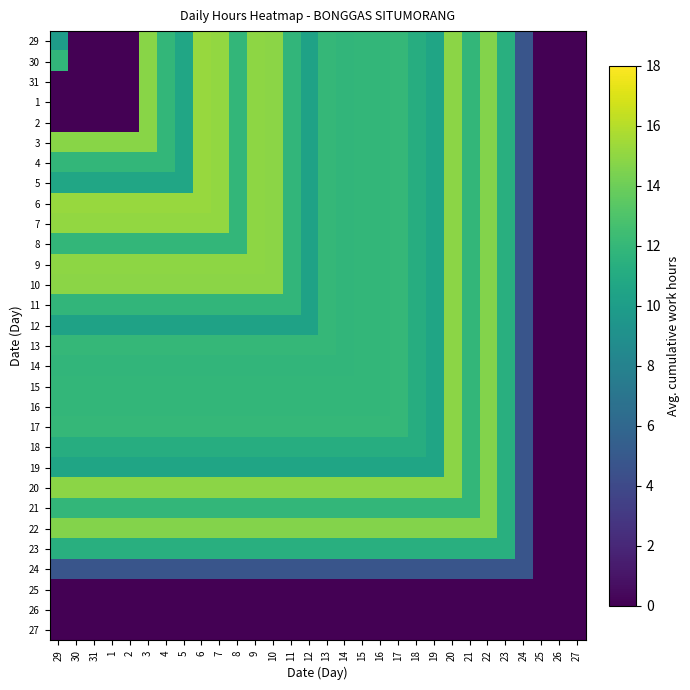

Reading left to right, extract all data points from this chart.

29: 29=9.9	30=0.0	31=0.0	1=0.0	2=0.0	3=14.8	4=11.9	5=10.6	6=15.2	7=15.1	8=11.9	9=14.9	10=14.8	11=11.9	12=10.3	13=12.0	14=11.8	15=11.9	16=11.9	17=12.0	18=11.2	19=10.6	20=14.8	21=11.9	22=14.7	23=11.4	24=4.8	25=0.0	26=0.0	27=0.0
30: 29=11.9	30=0.0	31=0.0	1=0.0	2=0.0	3=14.8	4=11.9	5=10.6	6=15.2	7=15.1	8=11.9	9=14.9	10=14.8	11=11.9	12=10.3	13=12.0	14=11.8	15=11.9	16=11.9	17=12.0	18=11.2	19=10.6	20=14.8	21=11.9	22=14.7	23=11.4	24=4.8	25=0.0	26=0.0	27=0.0
31: 29=0.0	30=0.0	31=0.0	1=0.0	2=0.0	3=14.8	4=11.9	5=10.6	6=15.2	7=15.1	8=11.9	9=14.9	10=14.8	11=11.9	12=10.3	13=12.0	14=11.8	15=11.9	16=11.9	17=12.0	18=11.2	19=10.6	20=14.8	21=11.9	22=14.7	23=11.4	24=4.8	25=0.0	26=0.0	27=0.0
1: 29=0.0	30=0.0	31=0.0	1=0.0	2=0.0	3=14.8	4=11.9	5=10.6	6=15.2	7=15.1	8=11.9	9=14.9	10=14.8	11=11.9	12=10.3	13=12.0	14=11.8	15=11.9	16=11.9	17=12.0	18=11.2	19=10.6	20=14.8	21=11.9	22=14.7	23=11.4	24=4.8	25=0.0	26=0.0	27=0.0
2: 29=0.0	30=0.0	31=0.0	1=0.0	2=0.0	3=14.8	4=11.9	5=10.6	6=15.2	7=15.1	8=11.9	9=14.9	10=14.8	11=11.9	12=10.3	13=12.0	14=11.8	15=11.9	16=11.9	17=12.0	18=11.2	19=10.6	20=14.8	21=11.9	22=14.7	23=11.4	24=4.8	25=0.0	26=0.0	27=0.0
3: 29=14.8	30=14.8	31=14.8	1=14.8	2=14.8	3=14.8	4=11.9	5=10.6	6=15.2	7=15.1	8=11.9	9=14.9	10=14.8	11=11.9	12=10.3	13=12.0	14=11.8	15=11.9	16=11.9	17=12.0	18=11.2	19=10.6	20=14.8	21=11.9	22=14.7	23=11.4	24=4.8	25=0.0	26=0.0	27=0.0
4: 29=11.9	30=11.9	31=11.9	1=11.9	2=11.9	3=11.9	4=11.9	5=10.6	6=15.2	7=15.1	8=11.9	9=14.9	10=14.8	11=11.9	12=10.3	13=12.0	14=11.8	15=11.9	16=11.9	17=12.0	18=11.2	19=10.6	20=14.8	21=11.9	22=14.7	23=11.4	24=4.8	25=0.0	26=0.0	27=0.0
5: 29=10.6	30=10.6	31=10.6	1=10.6	2=10.6	3=10.6	4=10.6	5=10.6	6=15.2	7=15.1	8=11.9	9=14.9	10=14.8	11=11.9	12=10.3	13=12.0	14=11.8	15=11.9	16=11.9	17=12.0	18=11.2	19=10.6	20=14.8	21=11.9	22=14.7	23=11.4	24=4.8	25=0.0	26=0.0	27=0.0
6: 29=15.2	30=15.2	31=15.2	1=15.2	2=15.2	3=15.2	4=15.2	5=15.2	6=15.2	7=15.1	8=11.9	9=14.9	10=14.8	11=11.9	12=10.3	13=12.0	14=11.8	15=11.9	16=11.9	17=12.0	18=11.2	19=10.6	20=14.8	21=11.9	22=14.7	23=11.4	24=4.8	25=0.0	26=0.0	27=0.0
7: 29=15.1	30=15.1	31=15.1	1=15.1	2=15.1	3=15.1	4=15.1	5=15.1	6=15.1	7=15.1	8=11.9	9=14.9	10=14.8	11=11.9	12=10.3	13=12.0	14=11.8	15=11.9	16=11.9	17=12.0	18=11.2	19=10.6	20=14.8	21=11.9	22=14.7	23=11.4	24=4.8	25=0.0	26=0.0	27=0.0
8: 29=11.9	30=11.9	31=11.9	1=11.9	2=11.9	3=11.9	4=11.9	5=11.9	6=11.9	7=11.9	8=11.9	9=14.9	10=14.8	11=11.9	12=10.3	13=12.0	14=11.8	15=11.9	16=11.9	17=12.0	18=11.2	19=10.6	20=14.8	21=11.9	22=14.7	23=11.4	24=4.8	25=0.0	26=0.0	27=0.0
9: 29=14.9	30=14.9	31=14.9	1=14.9	2=14.9	3=14.9	4=14.9	5=14.9	6=14.9	7=14.9	8=14.9	9=14.9	10=14.8	11=11.9	12=10.3	13=12.0	14=11.8	15=11.9	16=11.9	17=12.0	18=11.2	19=10.6	20=14.8	21=11.9	22=14.7	23=11.4	24=4.8	25=0.0	26=0.0	27=0.0
10: 29=14.8	30=14.8	31=14.8	1=14.8	2=14.8	3=14.8	4=14.8	5=14.8	6=14.8	7=14.8	8=14.8	9=14.8	10=14.8	11=11.9	12=10.3	13=12.0	14=11.8	15=11.9	16=11.9	17=12.0	18=11.2	19=10.6	20=14.8	21=11.9	22=14.7	23=11.4	24=4.8	25=0.0	26=0.0	27=0.0
11: 29=11.9	30=11.9	31=11.9	1=11.9	2=11.9	3=11.9	4=11.9	5=11.9	6=11.9	7=11.9	8=11.9	9=11.9	10=11.9	11=11.9	12=10.3	13=12.0	14=11.8	15=11.9	16=11.9	17=12.0	18=11.2	19=10.6	20=14.8	21=11.9	22=14.7	23=11.4	24=4.8	25=0.0	26=0.0	27=0.0
12: 29=10.3	30=10.3	31=10.3	1=10.3	2=10.3	3=10.3	4=10.3	5=10.3	6=10.3	7=10.3	8=10.3	9=10.3	10=10.3	11=10.3	12=10.3	13=12.0	14=11.8	15=11.9	16=11.9	17=12.0	18=11.2	19=10.6	20=14.8	21=11.9	22=14.7	23=11.4	24=4.8	25=0.0	26=0.0	27=0.0
13: 29=12.0	30=12.0	31=12.0	1=12.0	2=12.0	3=12.0	4=12.0	5=12.0	6=12.0	7=12.0	8=12.0	9=12.0	10=12.0	11=12.0	12=12.0	13=12.0	14=11.8	15=11.9	16=11.9	17=12.0	18=11.2	19=10.6	20=14.8	21=11.9	22=14.7	23=11.4	24=4.8	25=0.0	26=0.0	27=0.0
14: 29=11.8	30=11.8	31=11.8	1=11.8	2=11.8	3=11.8	4=11.8	5=11.8	6=11.8	7=11.8	8=11.8	9=11.8	10=11.8	11=11.8	12=11.8	13=11.8	14=11.8	15=11.9	16=11.9	17=12.0	18=11.2	19=10.6	20=14.8	21=11.9	22=14.7	23=11.4	24=4.8	25=0.0	26=0.0	27=0.0
15: 29=11.9	30=11.9	31=11.9	1=11.9	2=11.9	3=11.9	4=11.9	5=11.9	6=11.9	7=11.9	8=11.9	9=11.9	10=11.9	11=11.9	12=11.9	13=11.9	14=11.9	15=11.9	16=11.9	17=12.0	18=11.2	19=10.6	20=14.8	21=11.9	22=14.7	23=11.4	24=4.8	25=0.0	26=0.0	27=0.0
16: 29=11.9	30=11.9	31=11.9	1=11.9	2=11.9	3=11.9	4=11.9	5=11.9	6=11.9	7=11.9	8=11.9	9=11.9	10=11.9	11=11.9	12=11.9	13=11.9	14=11.9	15=11.9	16=11.9	17=12.0	18=11.2	19=10.6	20=14.8	21=11.9	22=14.7	23=11.4	24=4.8	25=0.0	26=0.0	27=0.0
17: 29=12.0	30=12.0	31=12.0	1=12.0	2=12.0	3=12.0	4=12.0	5=12.0	6=12.0	7=12.0	8=12.0	9=12.0	10=12.0	11=12.0	12=12.0	13=12.0	14=12.0	15=12.0	16=12.0	17=12.0	18=11.2	19=10.6	20=14.8	21=11.9	22=14.7	23=11.4	24=4.8	25=0.0	26=0.0	27=0.0
18: 29=11.2	30=11.2	31=11.2	1=11.2	2=11.2	3=11.2	4=11.2	5=11.2	6=11.2	7=11.2	8=11.2	9=11.2	10=11.2	11=11.2	12=11.2	13=11.2	14=11.2	15=11.2	16=11.2	17=11.2	18=11.2	19=10.6	20=14.8	21=11.9	22=14.7	23=11.4	24=4.8	25=0.0	26=0.0	27=0.0
19: 29=10.6	30=10.6	31=10.6	1=10.6	2=10.6	3=10.6	4=10.6	5=10.6	6=10.6	7=10.6	8=10.6	9=10.6	10=10.6	11=10.6	12=10.6	13=10.6	14=10.6	15=10.6	16=10.6	17=10.6	18=10.6	19=10.6	20=14.8	21=11.9	22=14.7	23=11.4	24=4.8	25=0.0	26=0.0	27=0.0
20: 29=14.8	30=14.8	31=14.8	1=14.8	2=14.8	3=14.8	4=14.8	5=14.8	6=14.8	7=14.8	8=14.8	9=14.8	10=14.8	11=14.8	12=14.8	13=14.8	14=14.8	15=14.8	16=14.8	17=14.8	18=14.8	19=14.8	20=14.8	21=11.9	22=14.7	23=11.4	24=4.8	25=0.0	26=0.0	27=0.0
21: 29=11.9	30=11.9	31=11.9	1=11.9	2=11.9	3=11.9	4=11.9	5=11.9	6=11.9	7=11.9	8=11.9	9=11.9	10=11.9	11=11.9	12=11.9	13=11.9	14=11.9	15=11.9	16=11.9	17=11.9	18=11.9	19=11.9	20=11.9	21=11.9	22=14.7	23=11.4	24=4.8	25=0.0	26=0.0	27=0.0
22: 29=14.7	30=14.7	31=14.7	1=14.7	2=14.7	3=14.7	4=14.7	5=14.7	6=14.7	7=14.7	8=14.7	9=14.7	10=14.7	11=14.7	12=14.7	13=14.7	14=14.7	15=14.7	16=14.7	17=14.7	18=14.7	19=14.7	20=14.7	21=14.7	22=14.7	23=11.4	24=4.8	25=0.0	26=0.0	27=0.0
23: 29=11.4	30=11.4	31=11.4	1=11.4	2=11.4	3=11.4	4=11.4	5=11.4	6=11.4	7=11.4	8=11.4	9=11.4	10=11.4	11=11.4	12=11.4	13=11.4	14=11.4	15=11.4	16=11.4	17=11.4	18=11.4	19=11.4	20=11.4	21=11.4	22=11.4	23=11.4	24=4.8	25=0.0	26=0.0	27=0.0
24: 29=4.8	30=4.8	31=4.8	1=4.8	2=4.8	3=4.8	4=4.8	5=4.8	6=4.8	7=4.8	8=4.8	9=4.8	10=4.8	11=4.8	12=4.8	13=4.8	14=4.8	15=4.8	16=4.8	17=4.8	18=4.8	19=4.8	20=4.8	21=4.8	22=4.8	23=4.8	24=4.8	25=0.0	26=0.0	27=0.0
25: 29=0.0	30=0.0	31=0.0	1=0.0	2=0.0	3=0.0	4=0.0	5=0.0	6=0.0	7=0.0	8=0.0	9=0.0	10=0.0	11=0.0	12=0.0	13=0.0	14=0.0	15=0.0	16=0.0	17=0.0	18=0.0	19=0.0	20=0.0	21=0.0	22=0.0	23=0.0	24=0.0	25=0.0	26=0.0	27=0.0
26: 29=0.0	30=0.0	31=0.0	1=0.0	2=0.0	3=0.0	4=0.0	5=0.0	6=0.0	7=0.0	8=0.0	9=0.0	10=0.0	11=0.0	12=0.0	13=0.0	14=0.0	15=0.0	16=0.0	17=0.0	18=0.0	19=0.0	20=0.0	21=0.0	22=0.0	23=0.0	24=0.0	25=0.0	26=0.0	27=0.0
27: 29=0.0	30=0.0	31=0.0	1=0.0	2=0.0	3=0.0	4=0.0	5=0.0	6=0.0	7=0.0	8=0.0	9=0.0	10=0.0	11=0.0	12=0.0	13=0.0	14=0.0	15=0.0	16=0.0	17=0.0	18=0.0	19=0.0	20=0.0	21=0.0	22=0.0	23=0.0	24=0.0	25=0.0	26=0.0	27=0.0